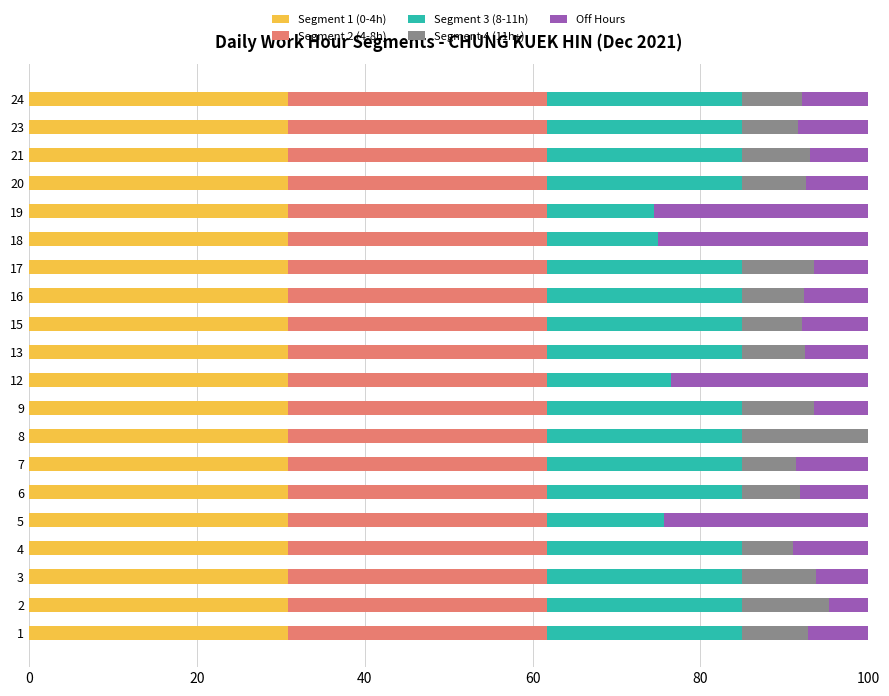

What is the sum of the Segment 1 (0-4h) values at 15 and 20?

61.8